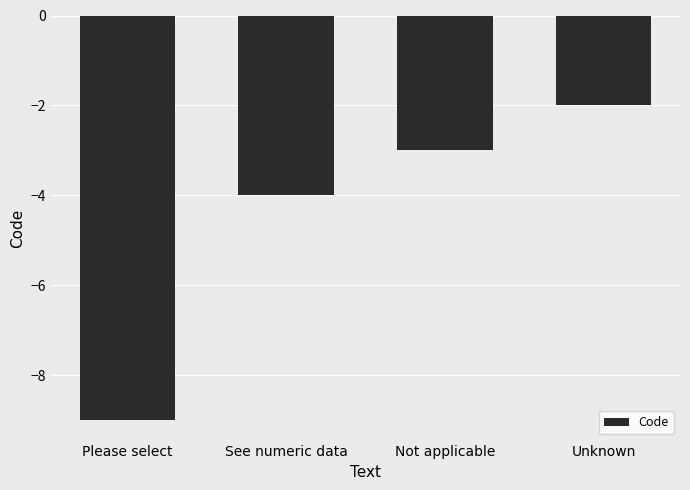

Where is the data nearest to the value -5?

See numeric data